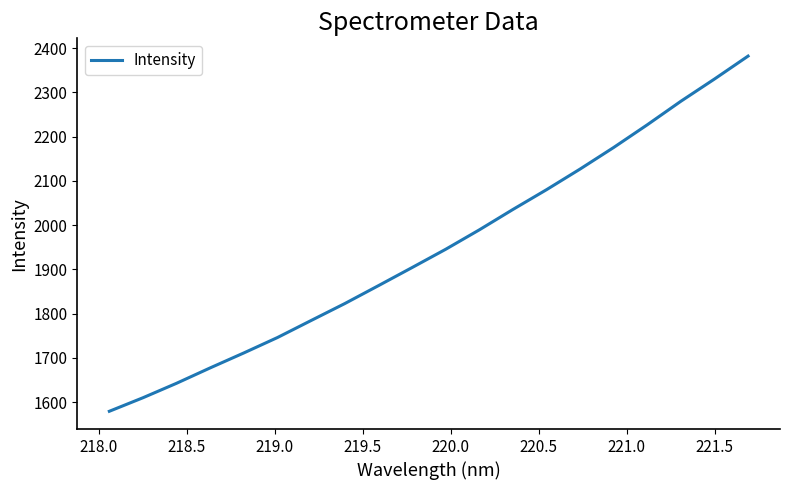

What is the minimum value shown in the chart?

1579.4